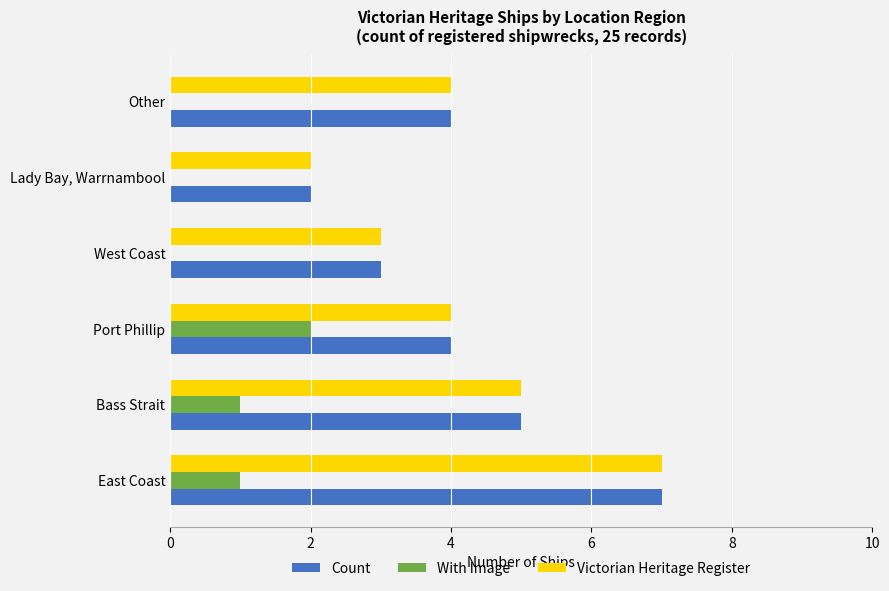

What is the maximum value shown in the chart?

7